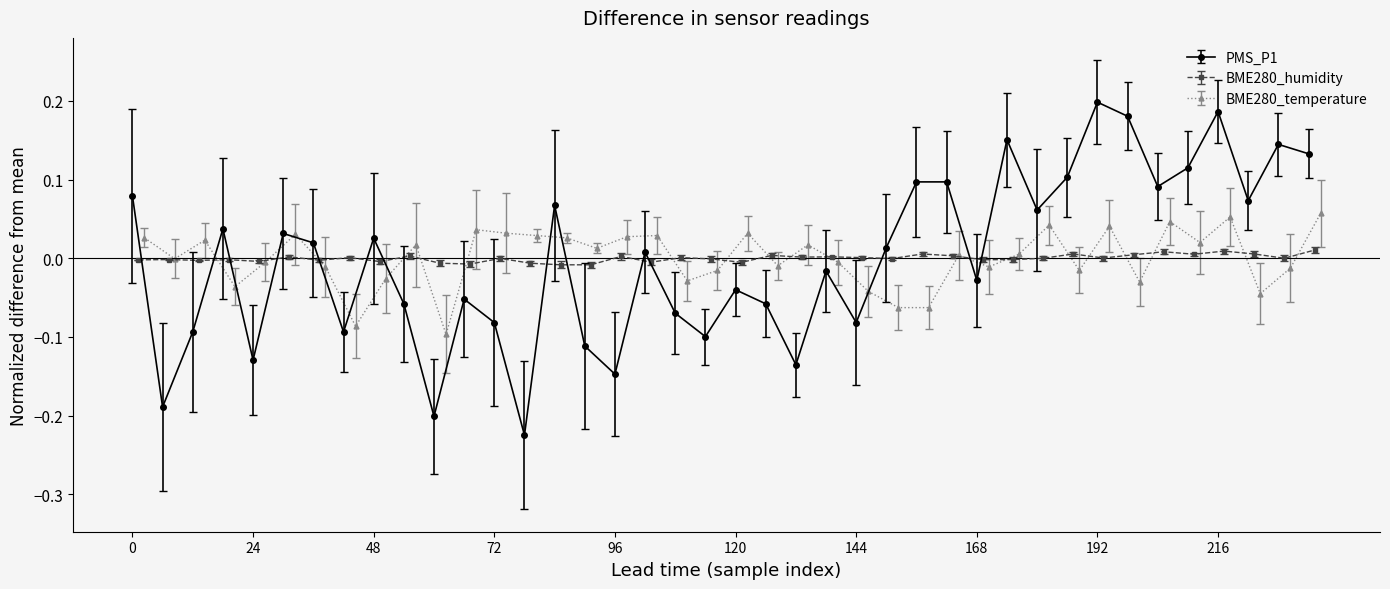

In PMS_P1, how many points are lower than both neighbors (excluding endpoints)?

13